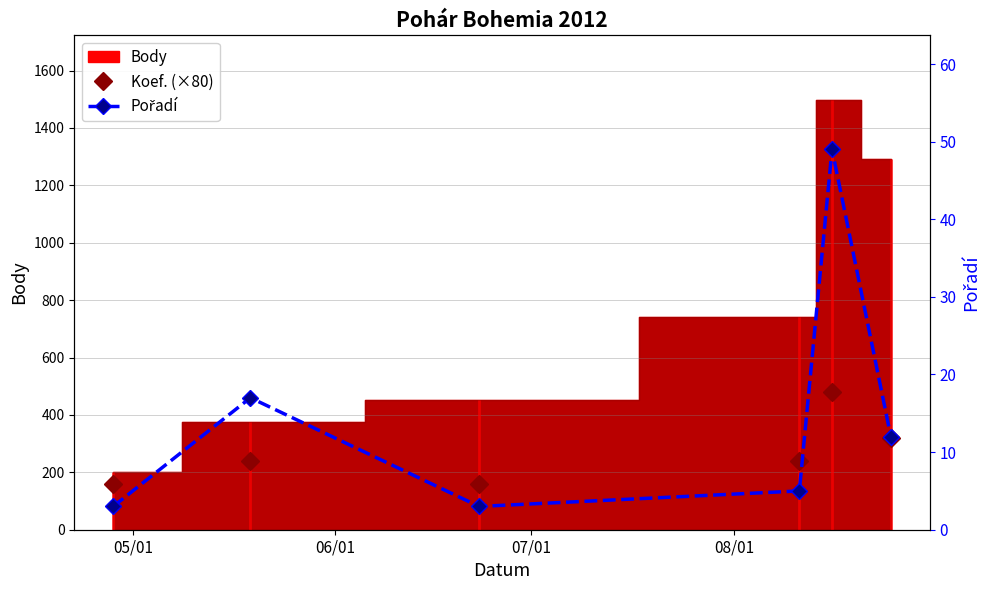

At which category does Koef. (×80) reach its first local peak?

06/01